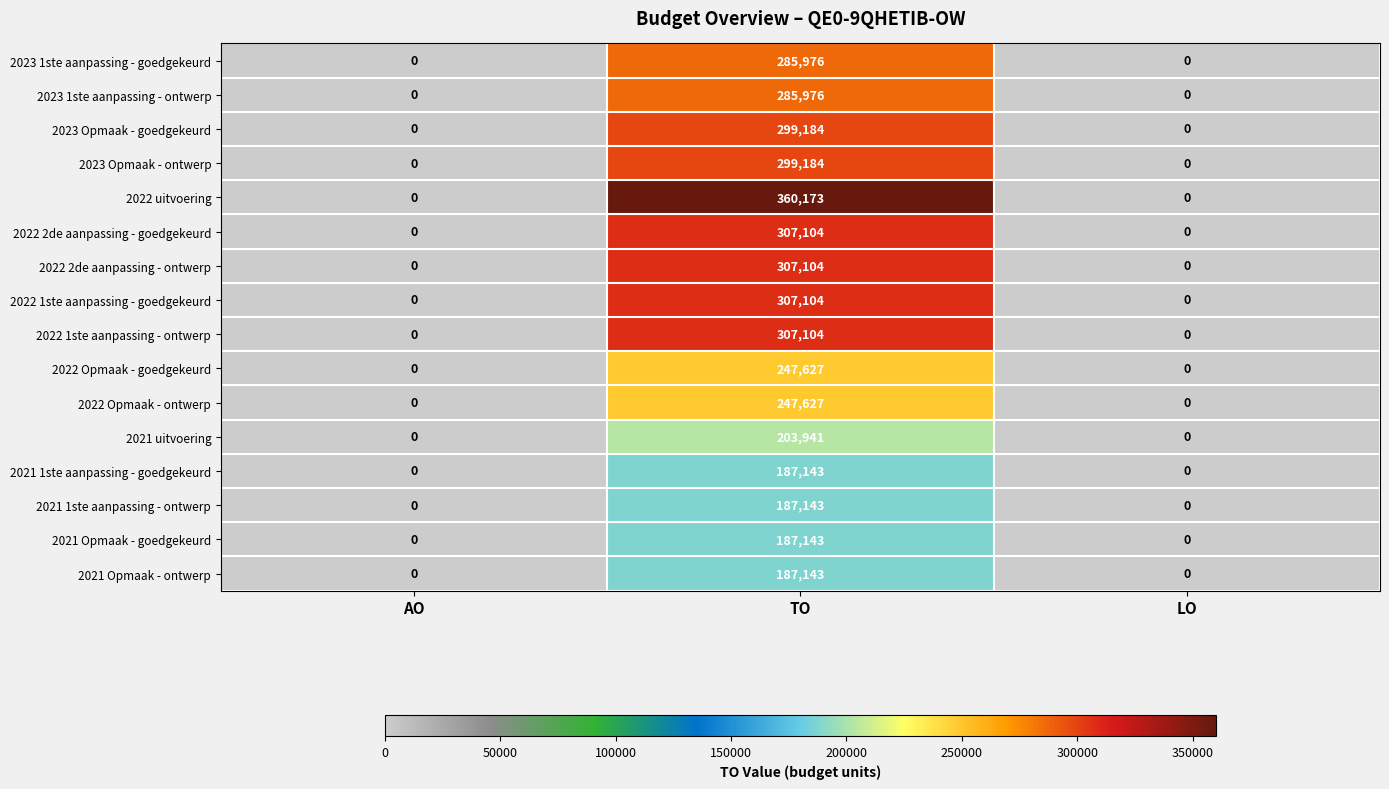

What is the sum of all 2021 uitvoering values?

203941